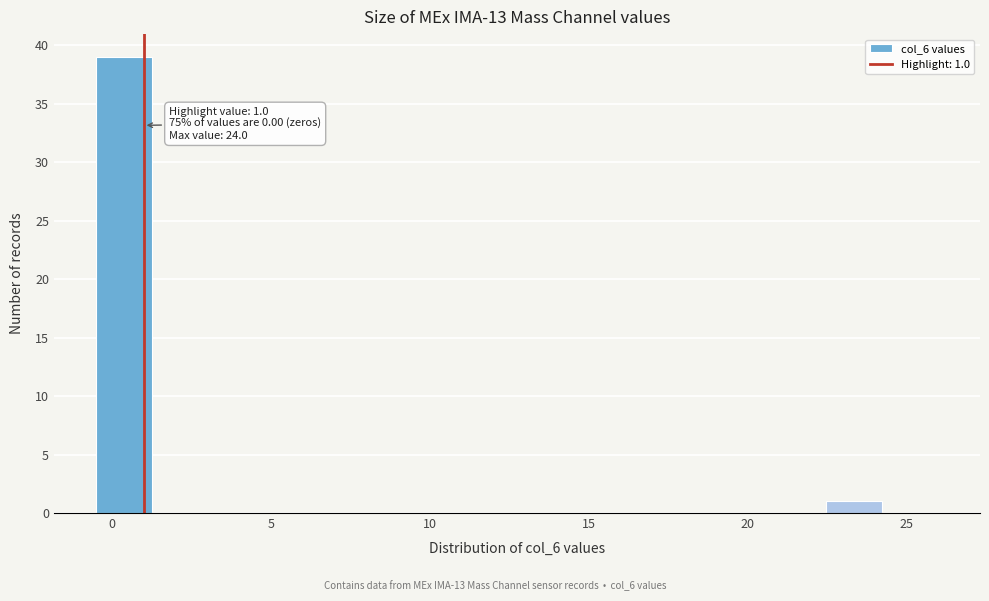

Read against the x-axis, roughly where is the centre of the tallest bar?

0.5